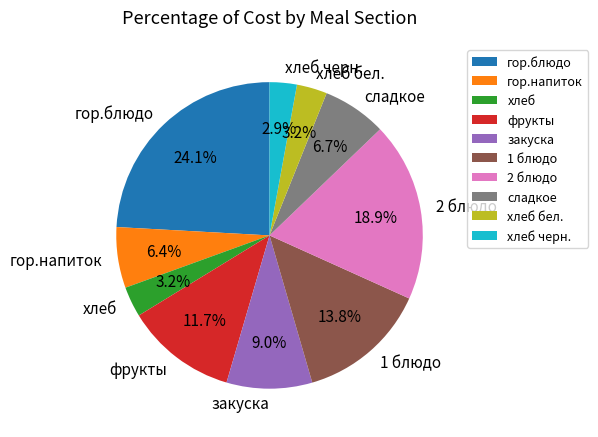

To the nearest percent, what percentage of the pie is закуска?

9%